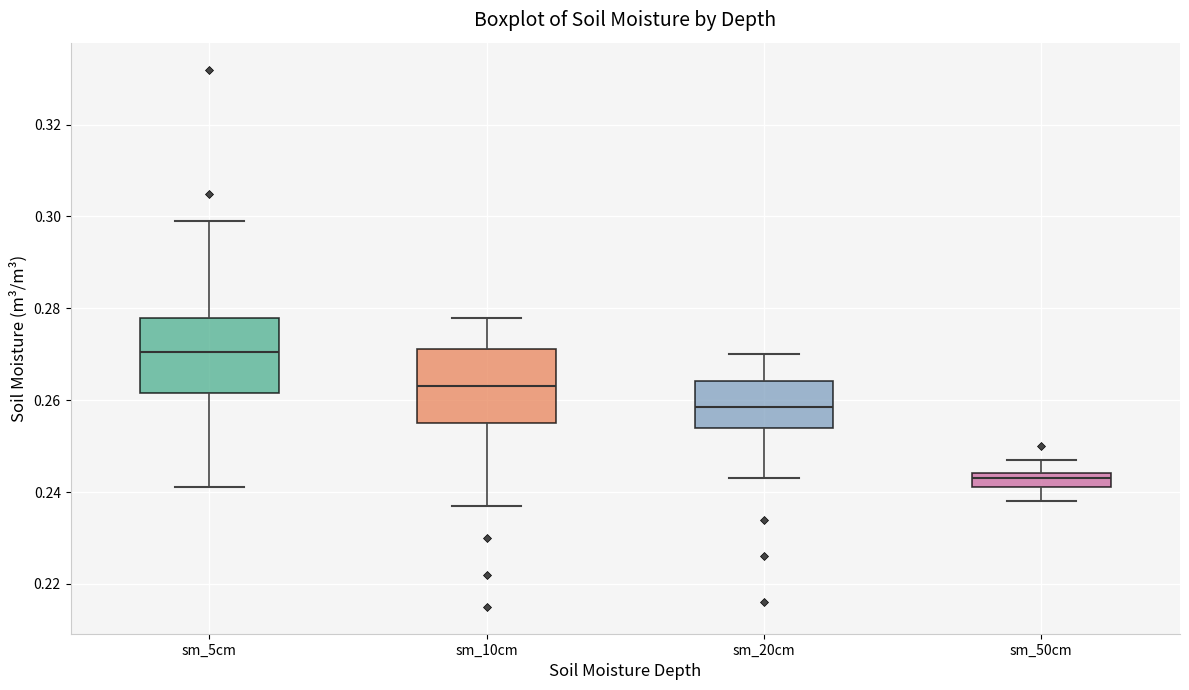

Reading left to right, transcribe this box plot: for each box, give where its median line is, the range the box spans, and where its two whiskers end, as read against the y-axis. The values are not printed on the chart, so give them approximately, as read against the axis.

sm_5cm: median 0.270, box 0.262 to 0.278, whiskers 0.242 to 0.300
sm_10cm: median 0.264, box 0.256 to 0.272, whiskers 0.238 to 0.278
sm_20cm: median 0.258, box 0.254 to 0.264, whiskers 0.244 to 0.270
sm_50cm: median 0.244 (inside the box), box 0.242 to 0.244, whiskers 0.238 to 0.248